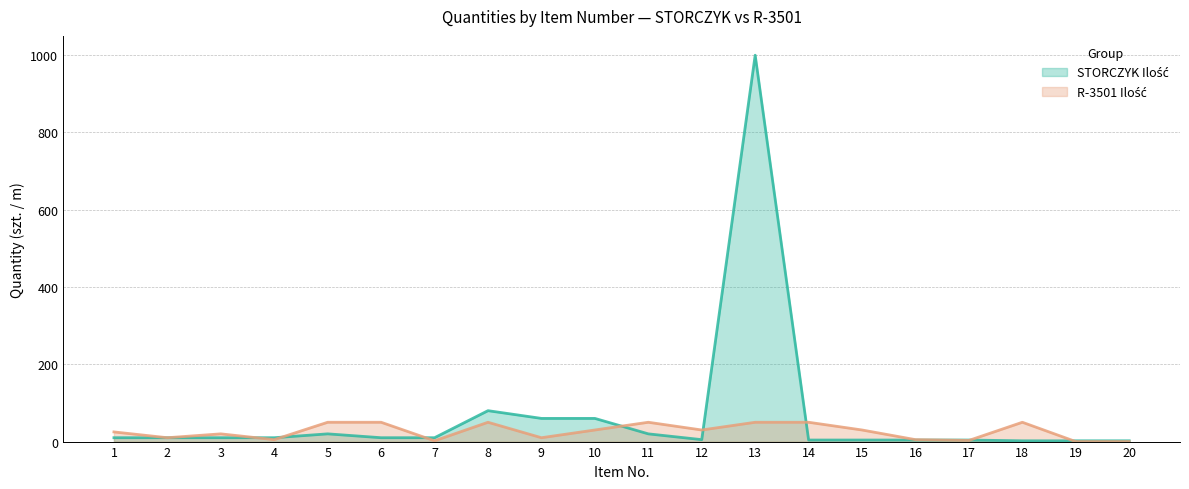

At 11, list the series in order from smallest to largest.

STORCZYK Ilość, R-3501 Ilość